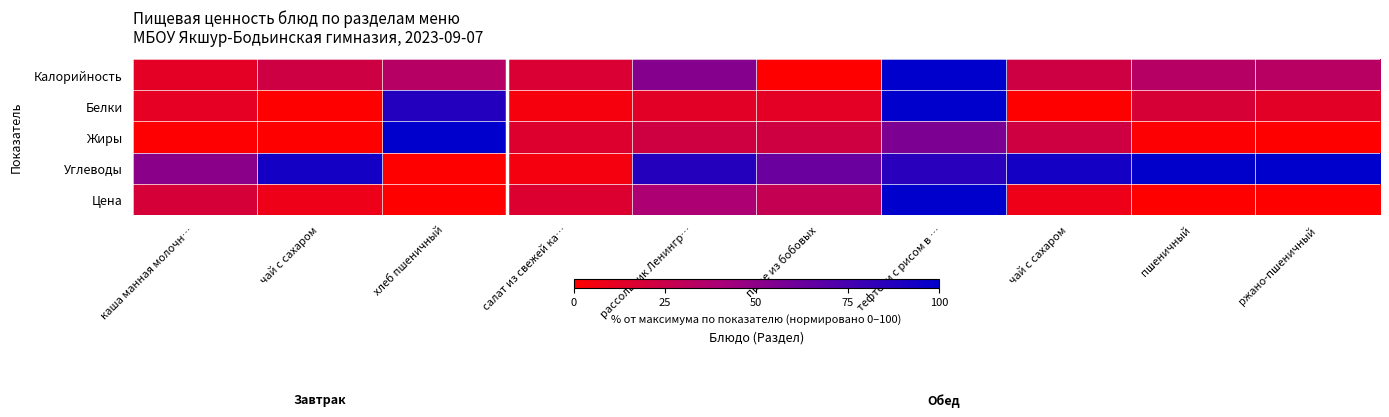

What is the greatest value displayed?

100.0